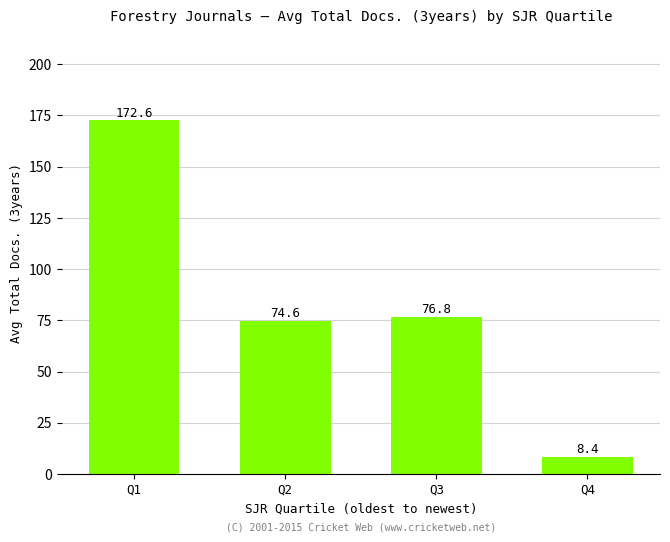

What is the change in value from Q2 to Q4?

-66.2